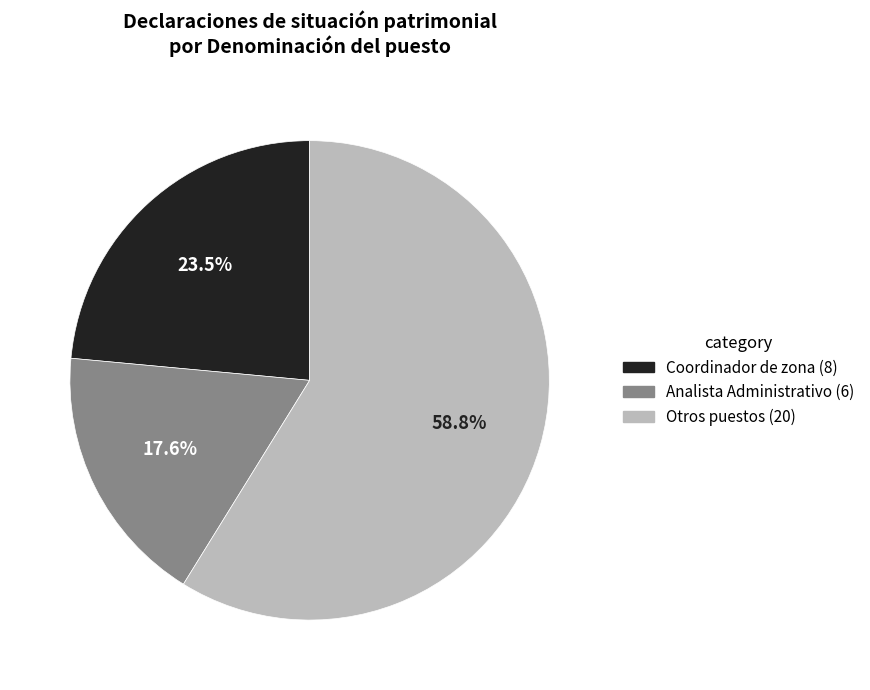

Count the number of slices in the pie.

3